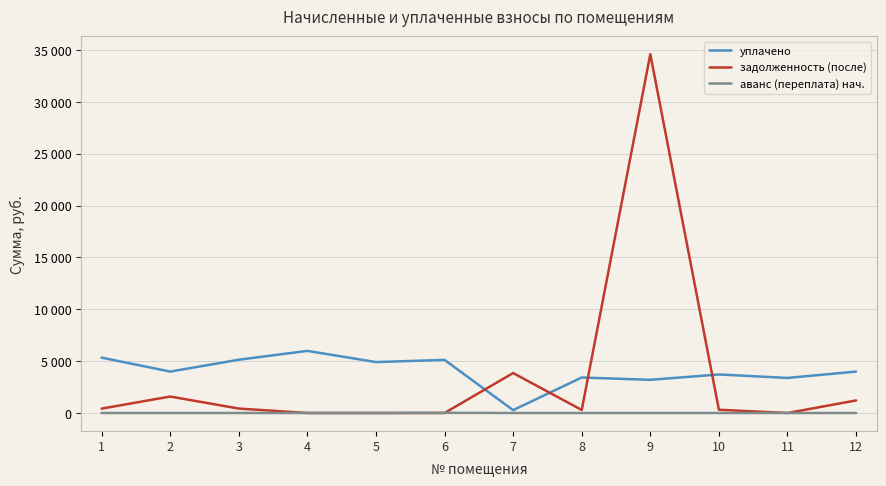

Which series has the widest spread of values?

задолженность (после)